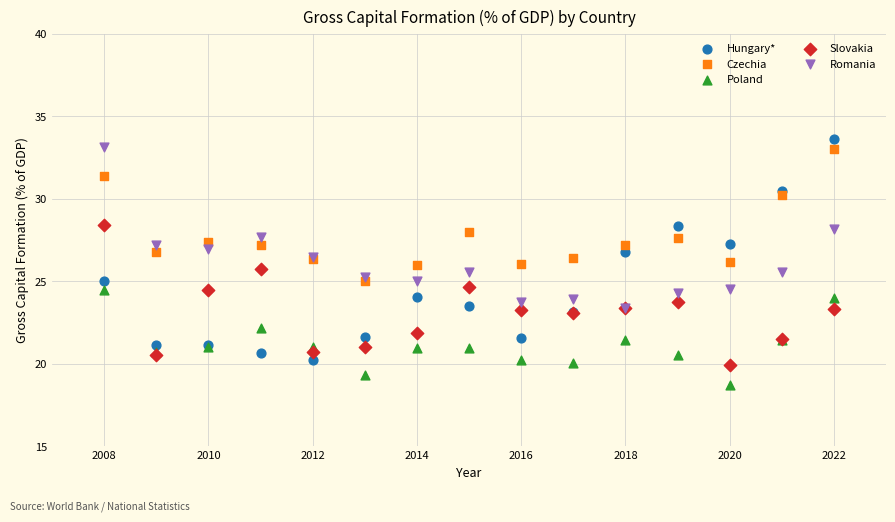

What are all the series names shown in the legend?

Hungary*, Czechia, Poland, Slovakia, Romania